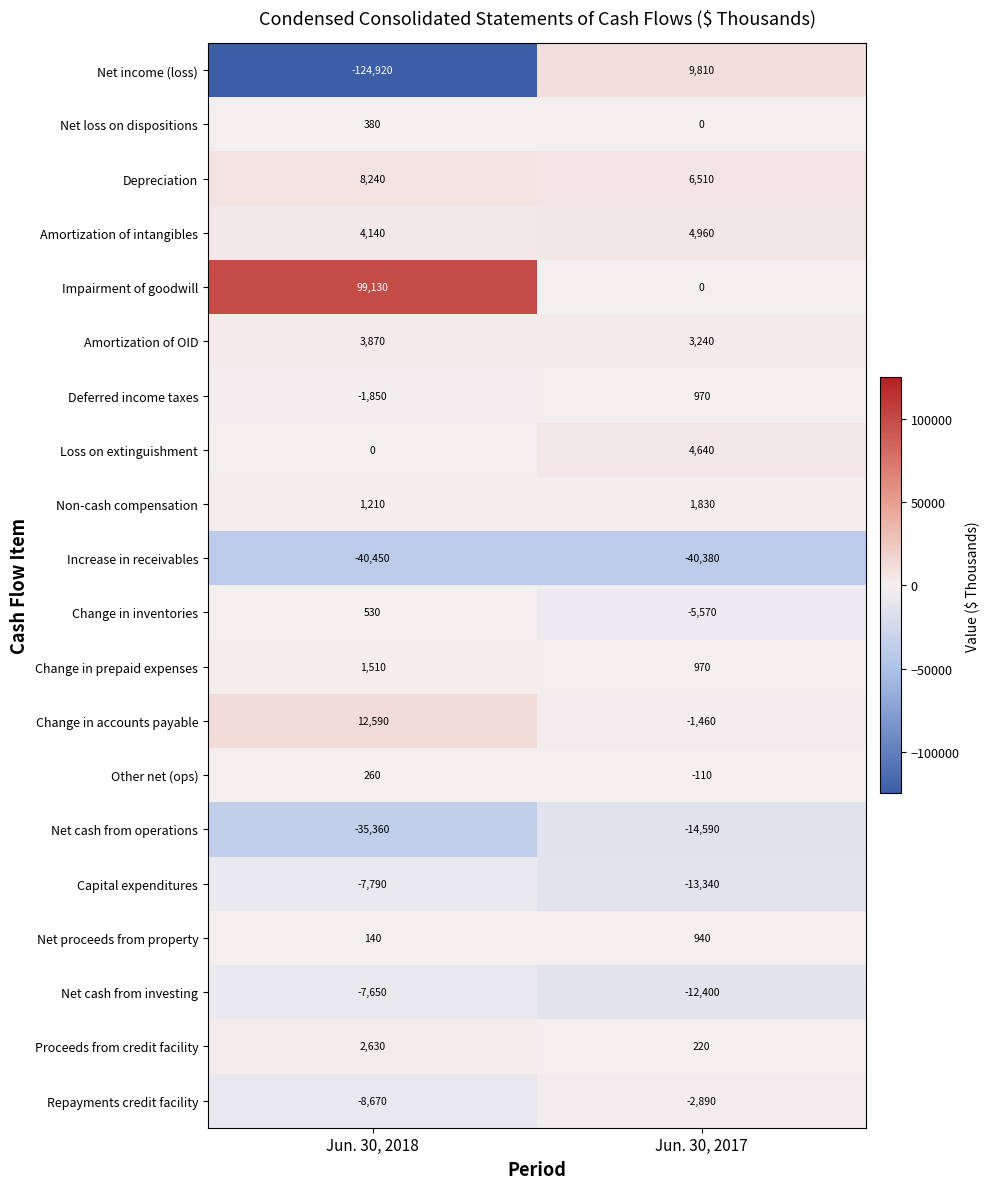

Which series has the widest spread of values?

Net income (loss)